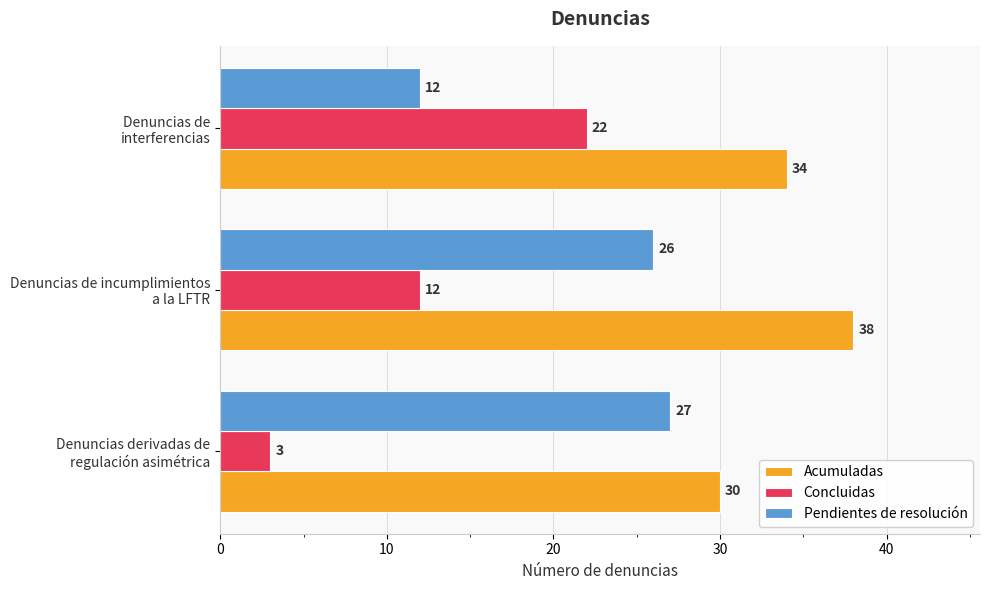

Which series has the largest range (max minus min)?

Concluidas